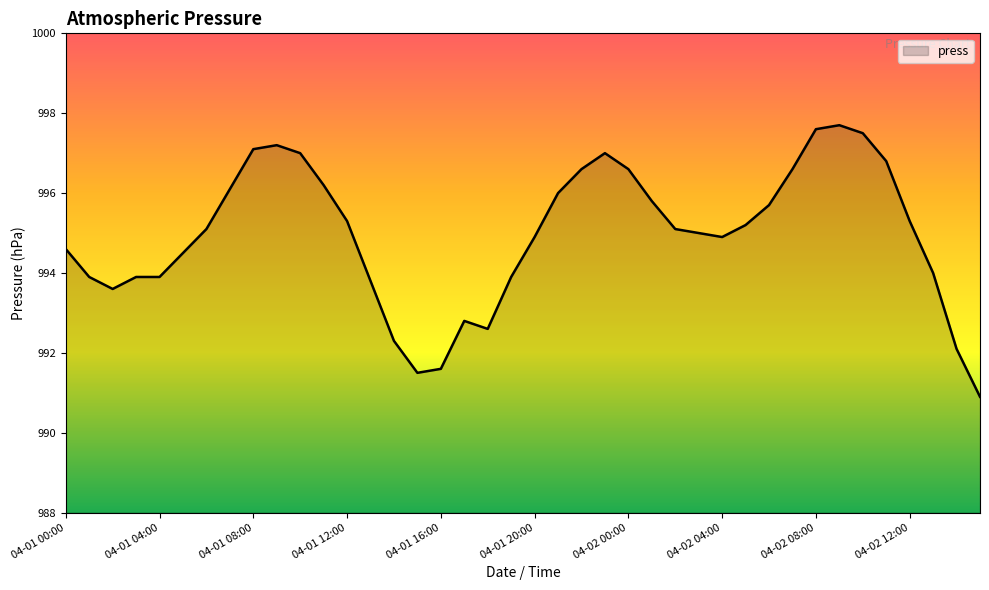

What is the difference between the maximum and minimum values?

6.8